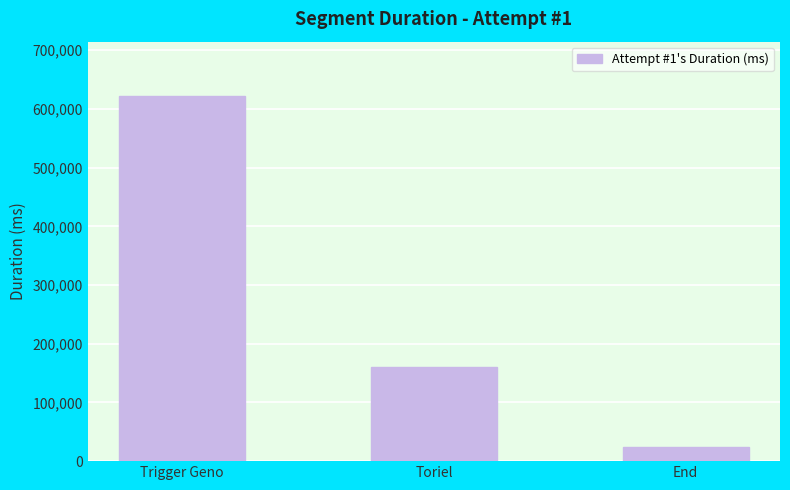

What is the average value?

268756